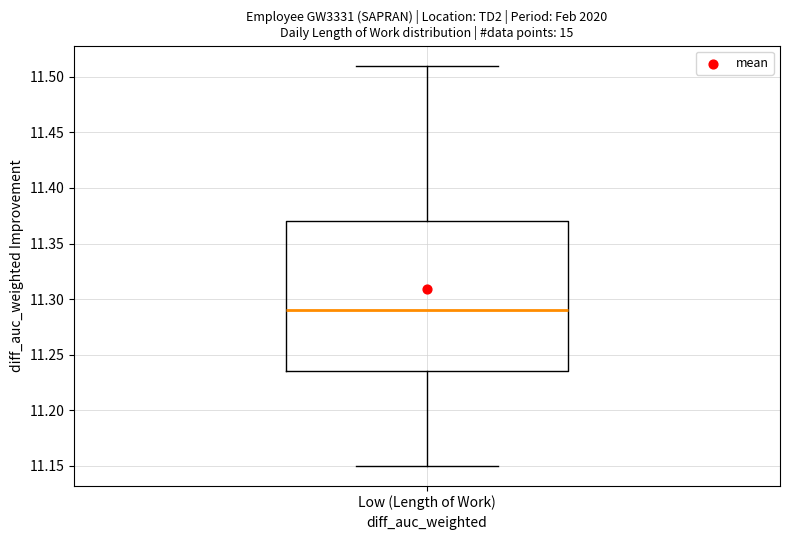

Where does the lower whisker of the box for Low (Length of Work) end on the y-axis? The values are not printed on the chart, so give them approximately, as read against the axis.

11.150